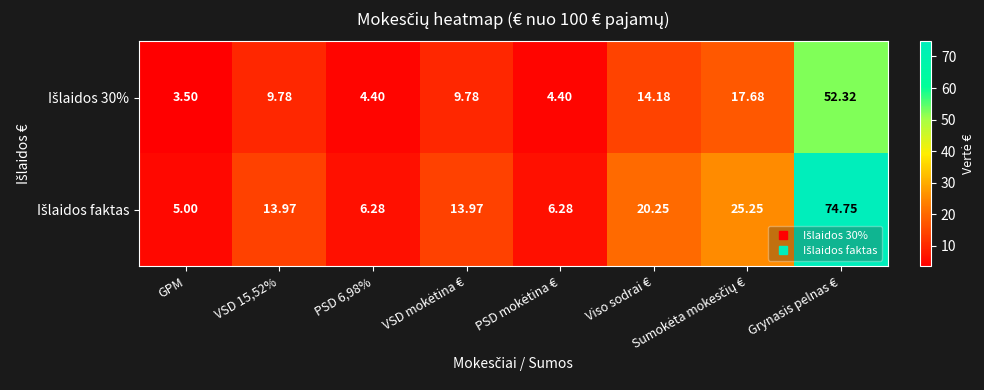

Which label corresponds to the smallest value in the chart?

GPM